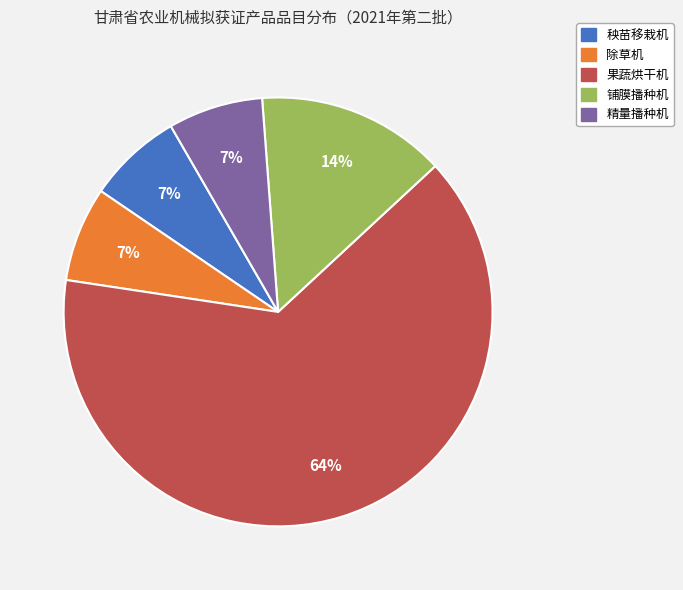

To the nearest percent, what is the average slice percentage?

20%